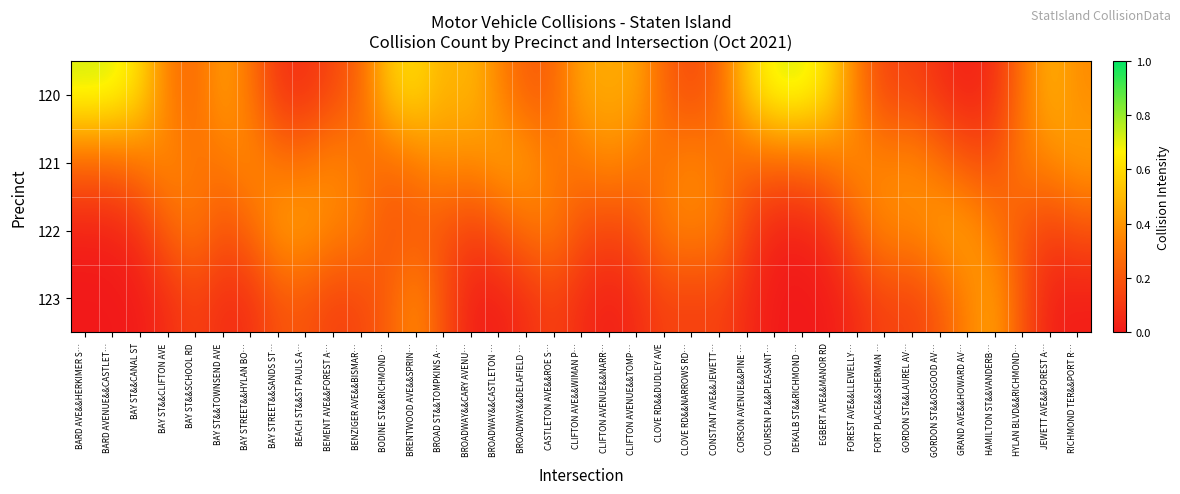

List the series in order of their overall mean, highest first.

120, 121, 122, 123